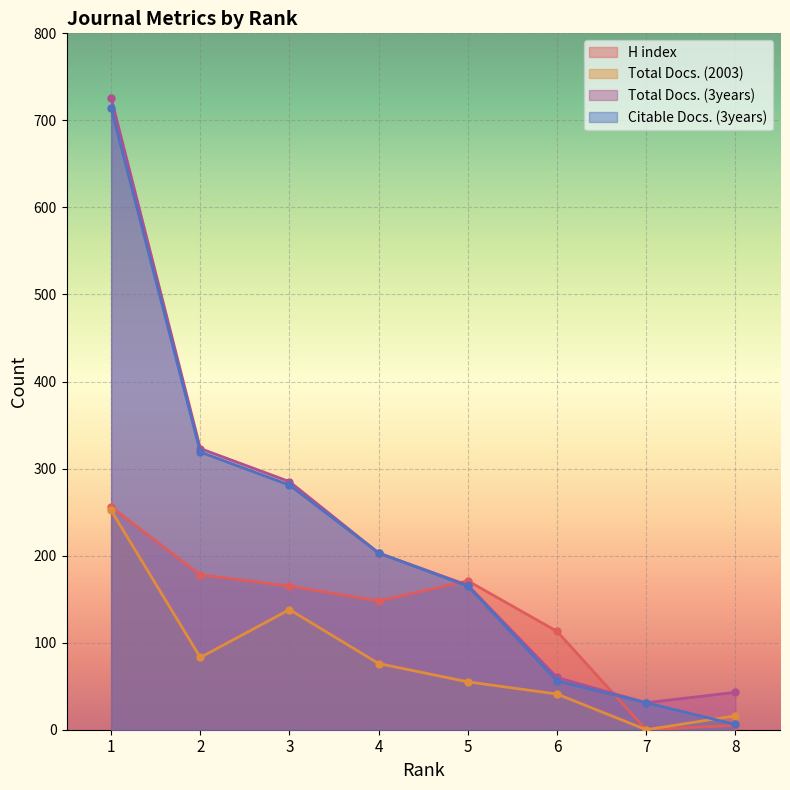

True or false: Total Docs. (2003) has a value of 37 at 3.

False